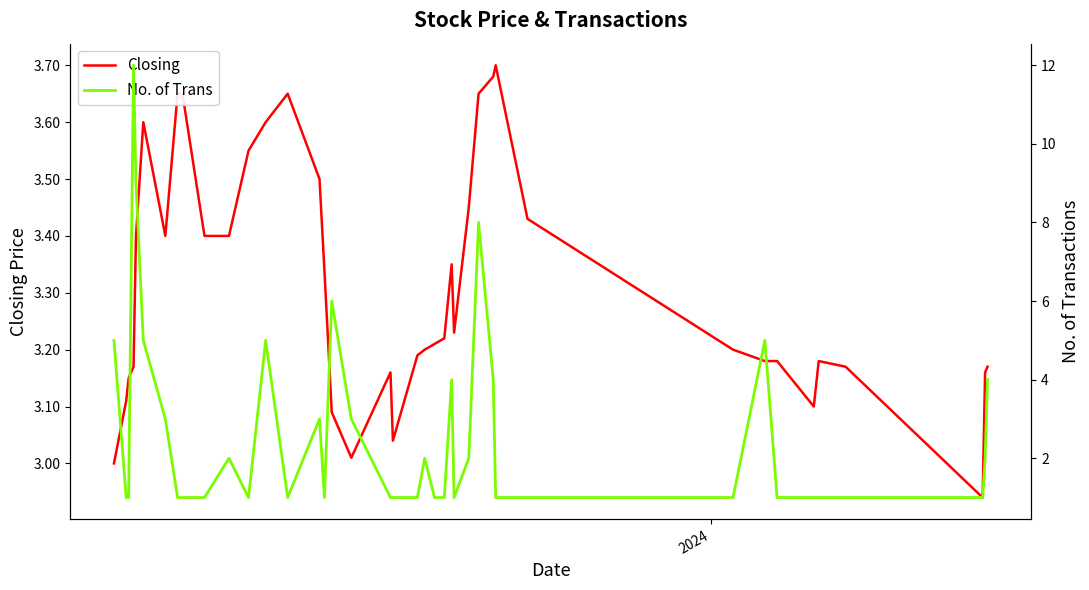

How many intersections are there between Closing and No. of Trans?

14